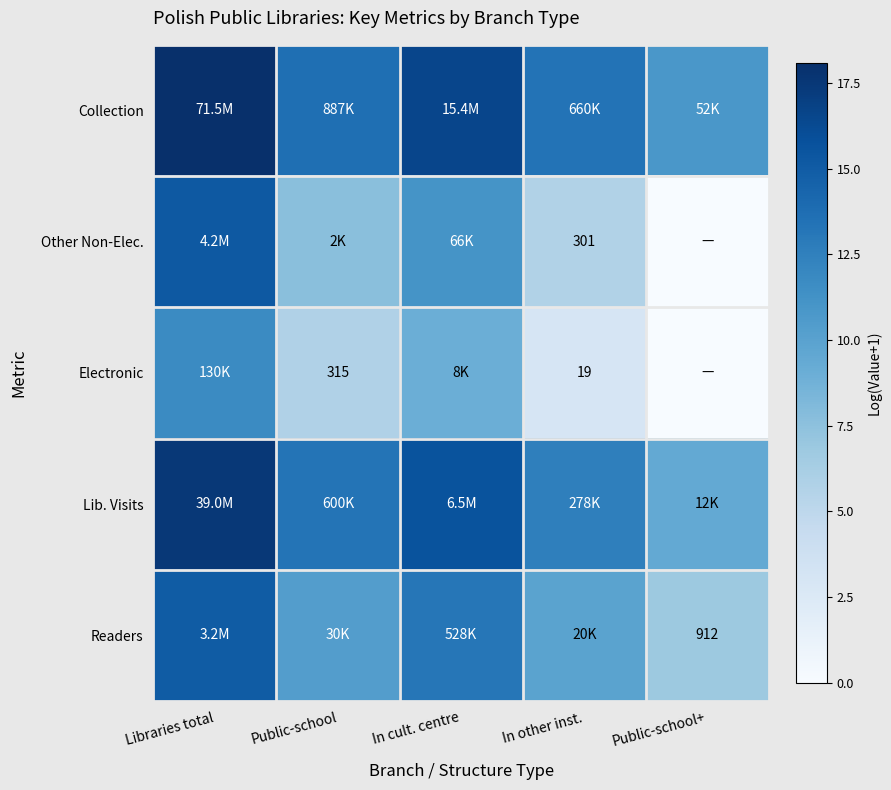

Between In cult. centre and In other inst., which series saw the biggest shift?

Electronic